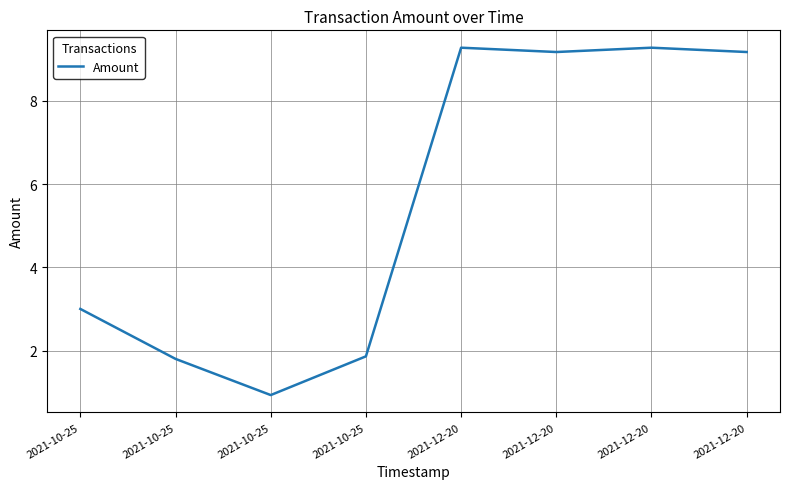

True or false: the data has more than 1 interior local peaks.

True